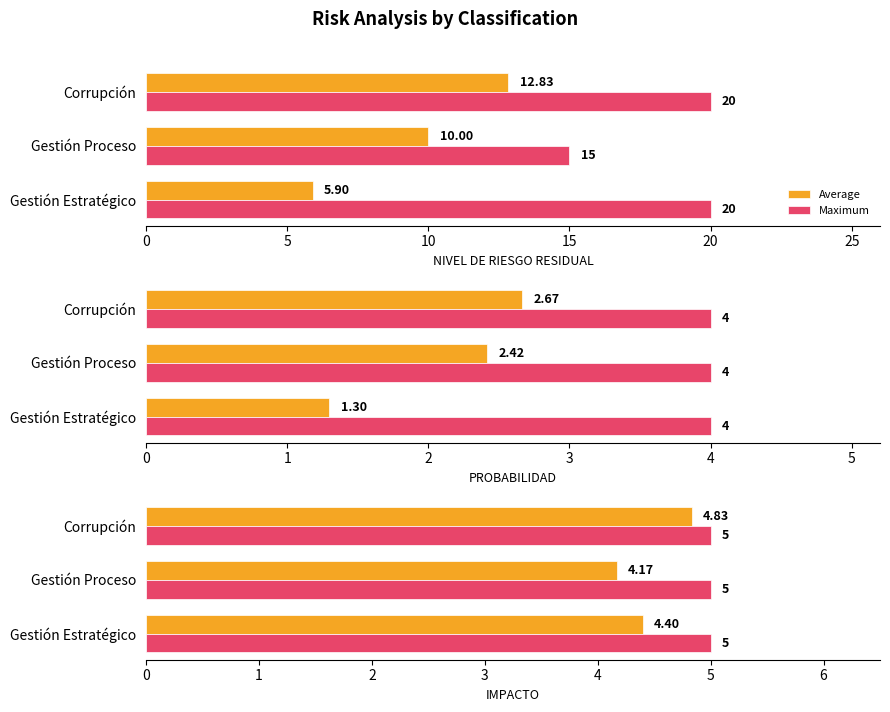

What is the difference between the highest and lowest values at 5?

3.8